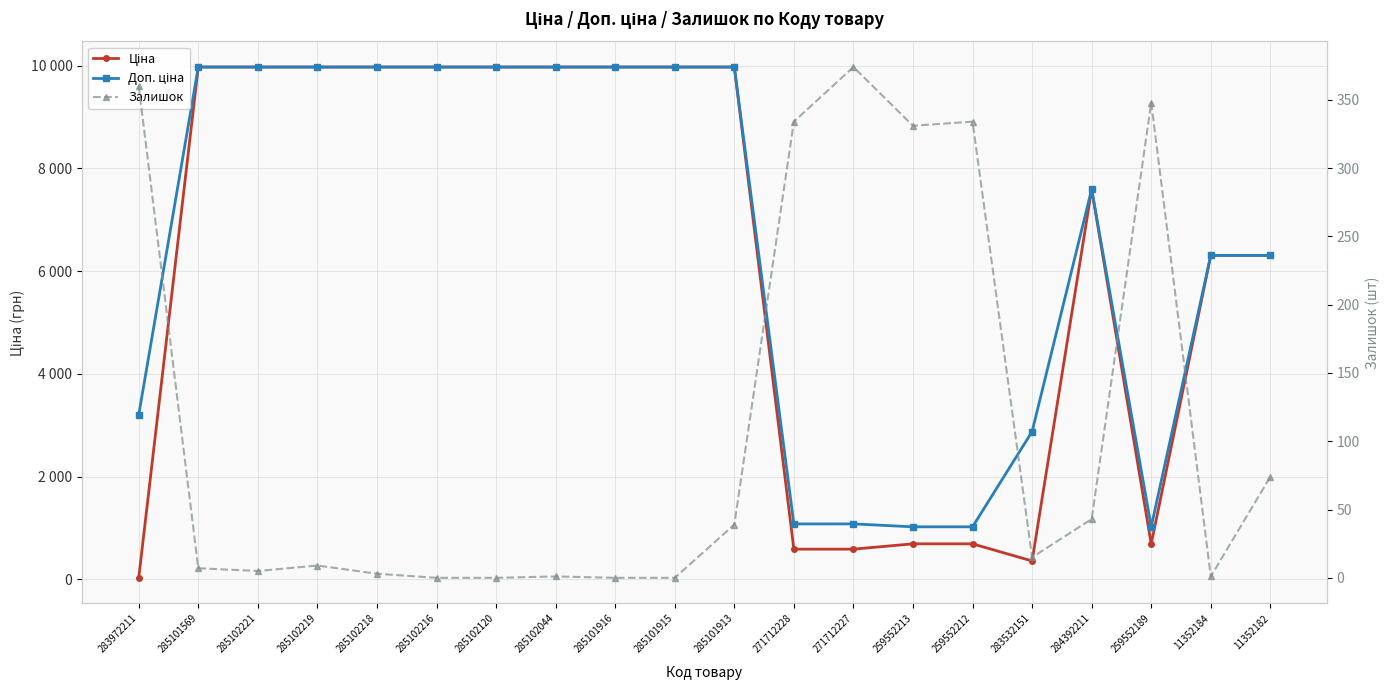

Is it true that Доп. ціна equals 9975.0 at 285101569?

True